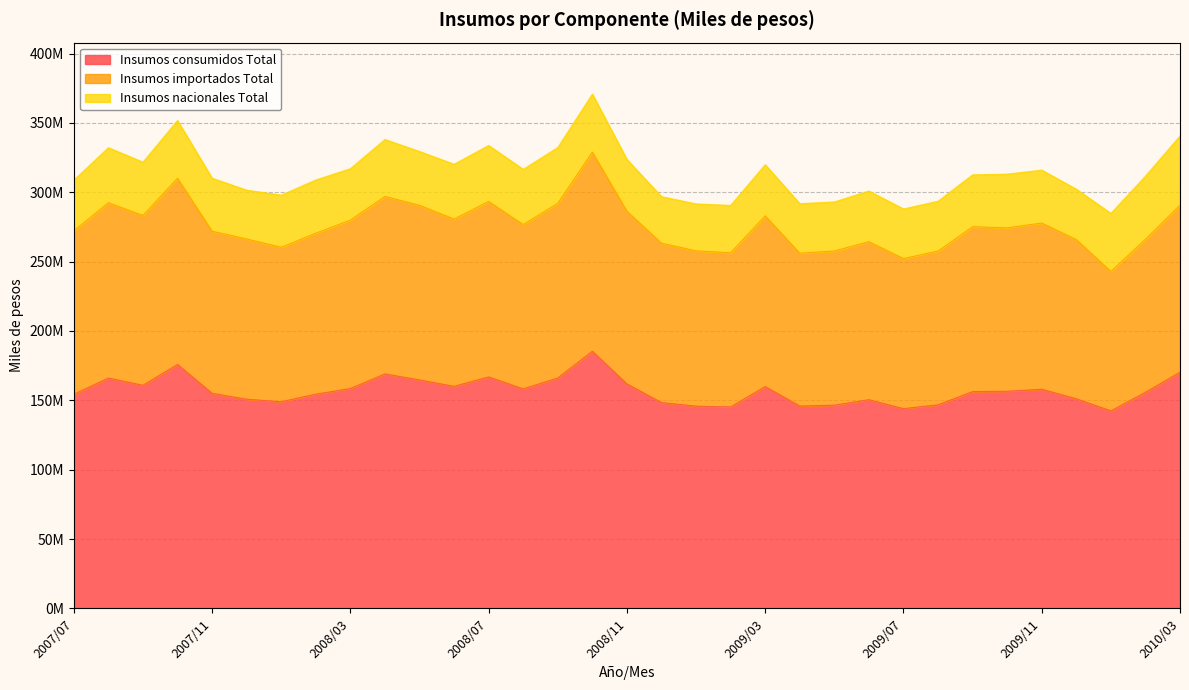

What are all the series names shown in the legend?

Insumos consumidos Total, Insumos importados Total, Insumos nacionales Total